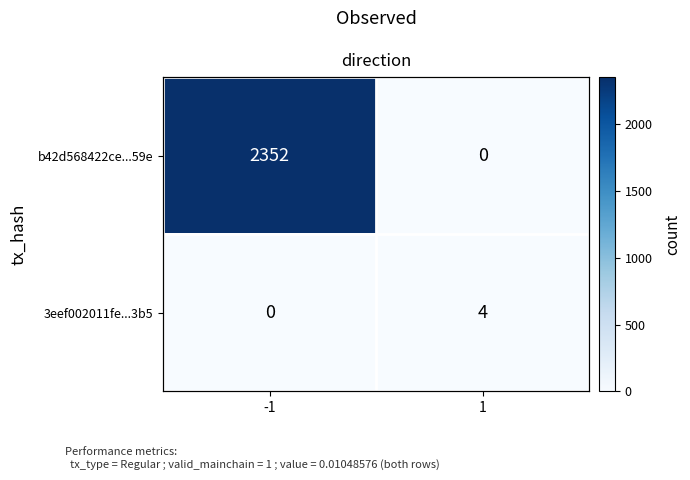

How many 3eef002011fe...3b5 values are between 0 and 4?

2